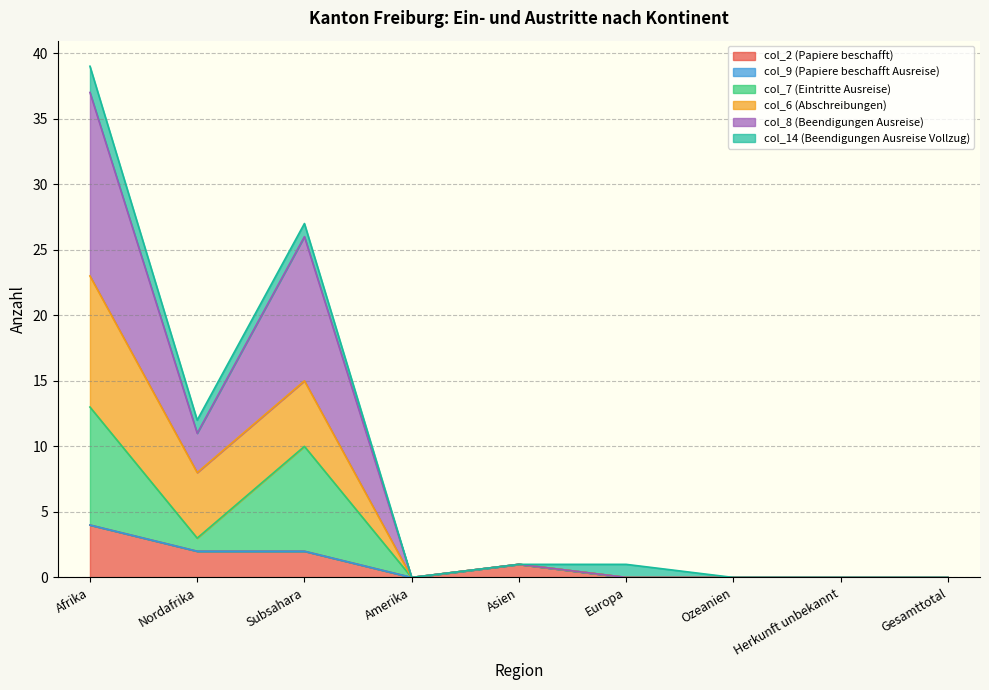

At which category is the sum across all series the highest?

Afrika